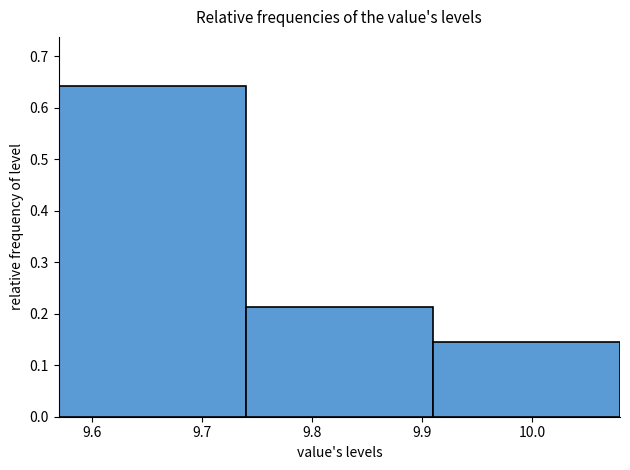

Reading left to right, list every bar in this chart as the range it spans on the x-axis followed by its height. The values are not printed on the chart, so give them approximately, as read against the axis.

9.57 to 9.74: 0.64
9.74 to 9.91: 0.21
9.91 to 10.08: 0.14